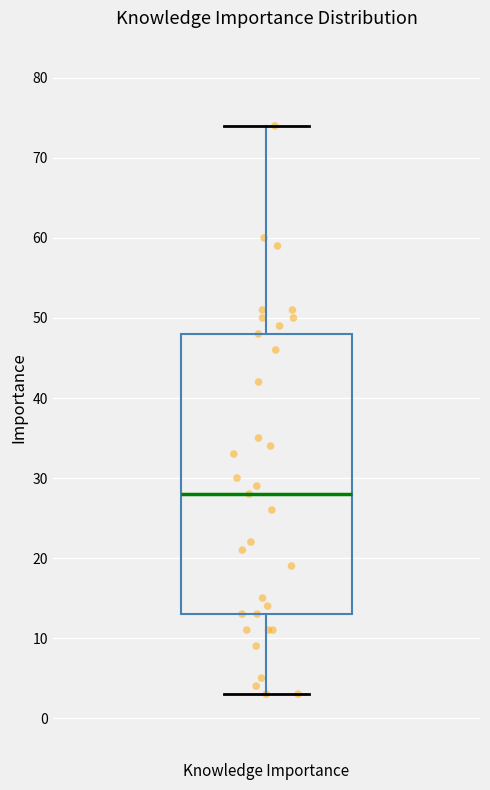

Transcribe this box plot: give where the median line is, the range the box spans, and where the two whiskers end, as read against the y-axis. The values are not printed on the chart, so give them approximately, as read against the axis.

median 28, box 13 to 48, whiskers 3 to 74